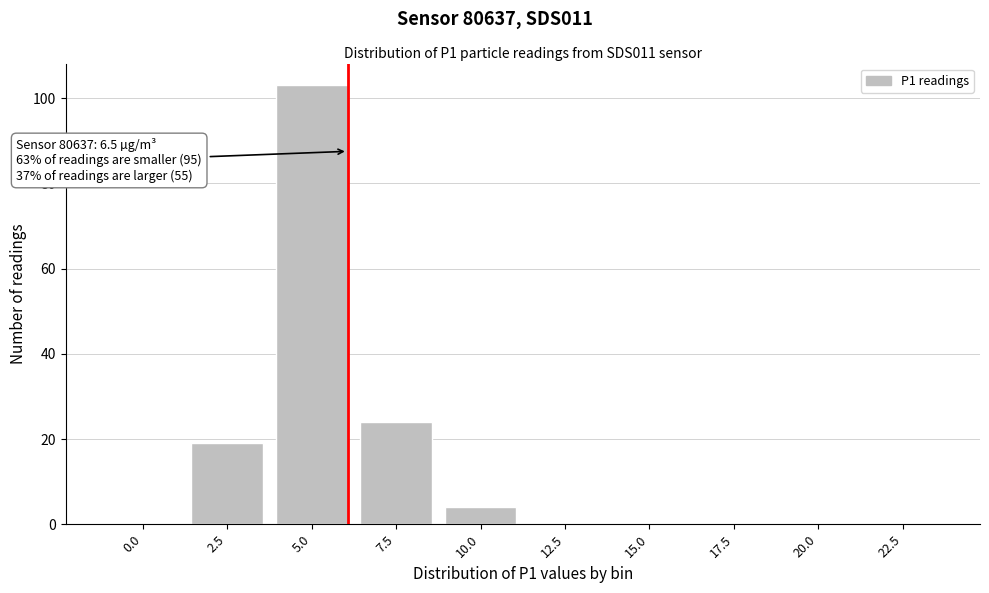

Reading left to right, extract all data points from this chart.

0.0=0	2.5=19	5.0=103	7.5=24	10.0=4	12.5=0	15.0=0	17.5=0	20.0=0	22.5=0